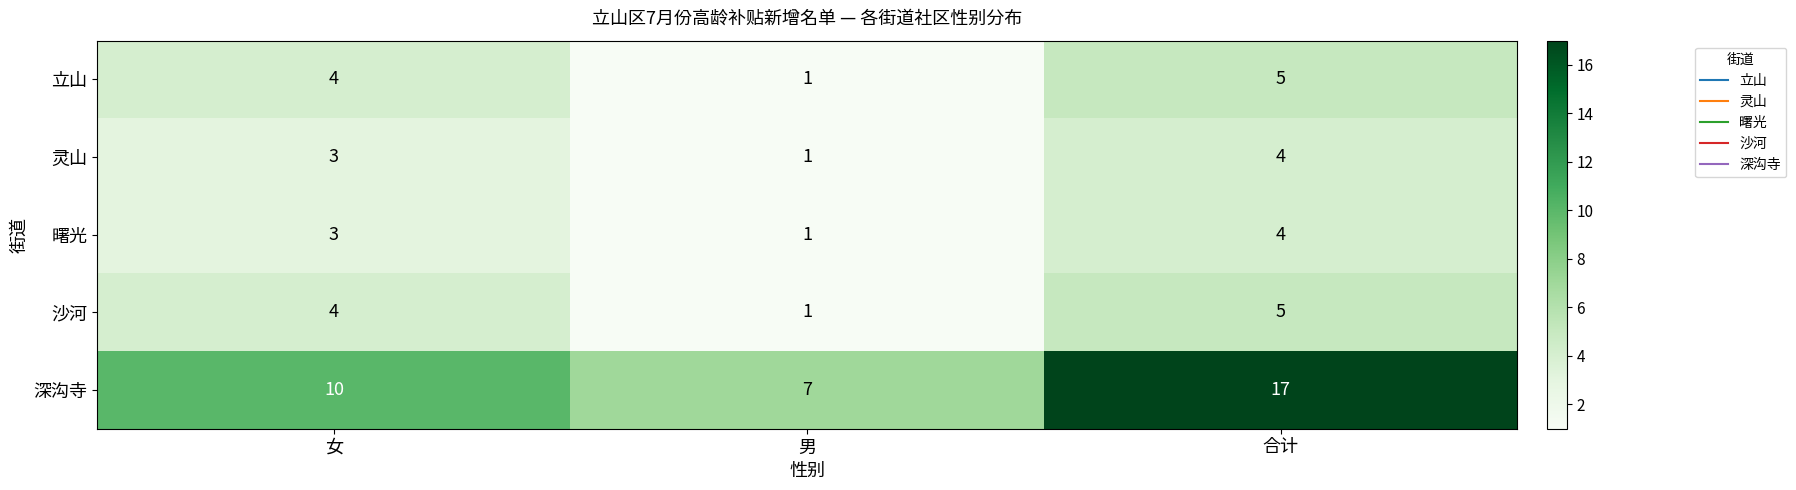

Which series has the largest range (max minus min)?

深沟寺